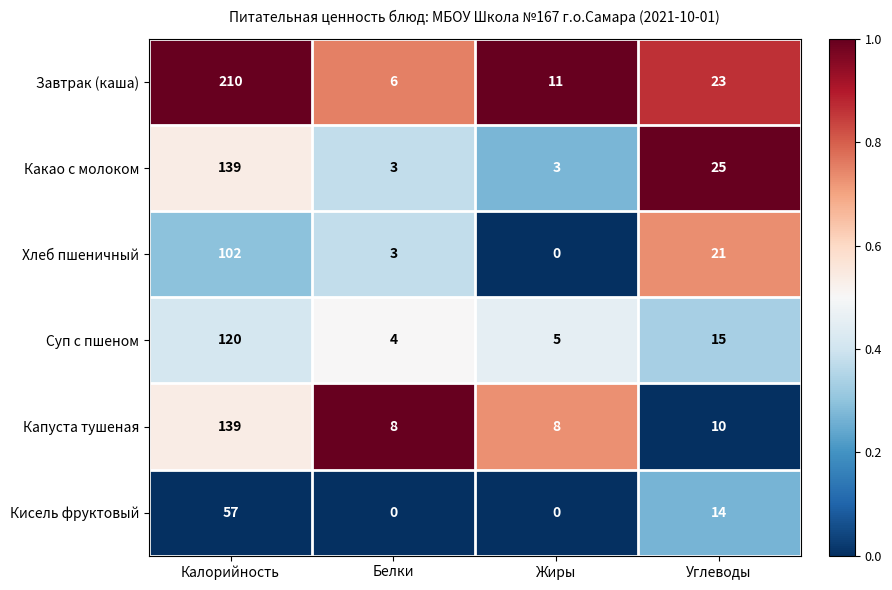

Reading right to left, what are all the values shown in this chart?

Завтрак (каша): 23	11	6	210
Какао с молоком: 25	3	3	139
Хлеб пшеничный: 21	0	3	102
Суп с пшеном: 15	5	4	120
Капуста тушеная: 10	8	8	139
Кисель фруктовый: 14	0	0	57